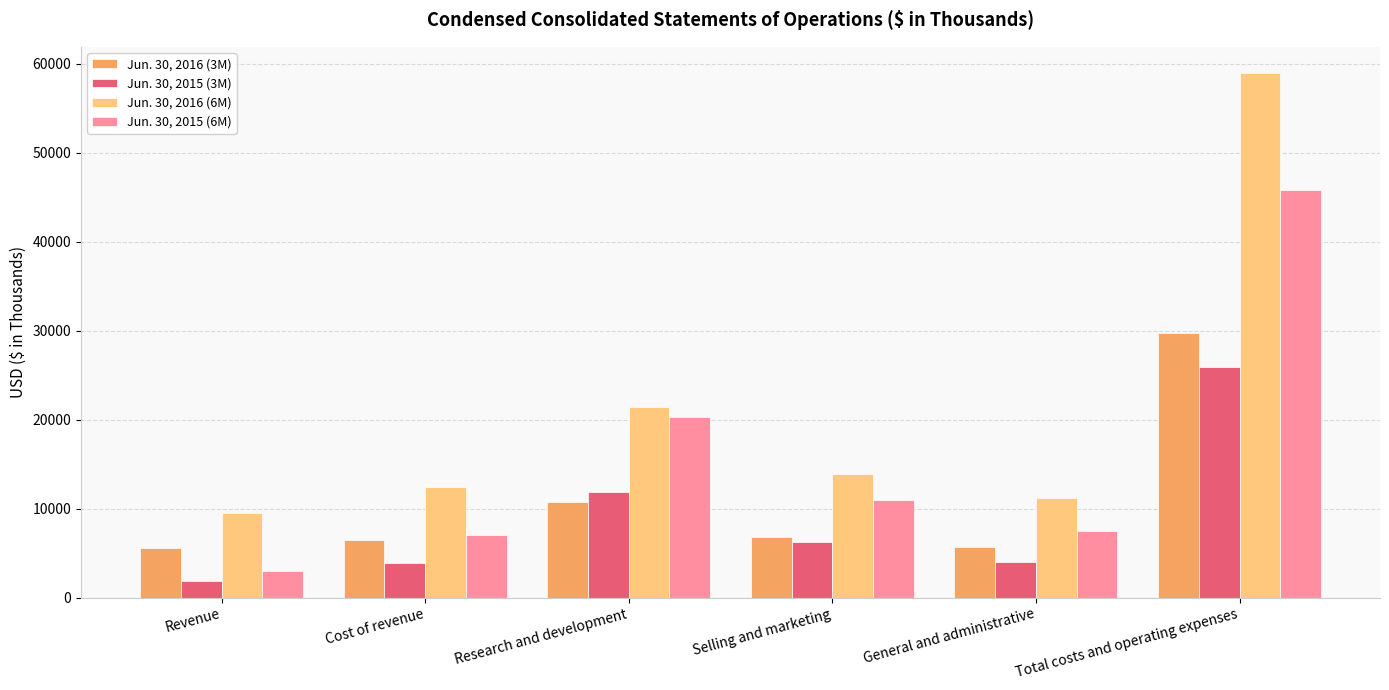

At which category is the sum across all series the highest?

Total costs and operating expenses